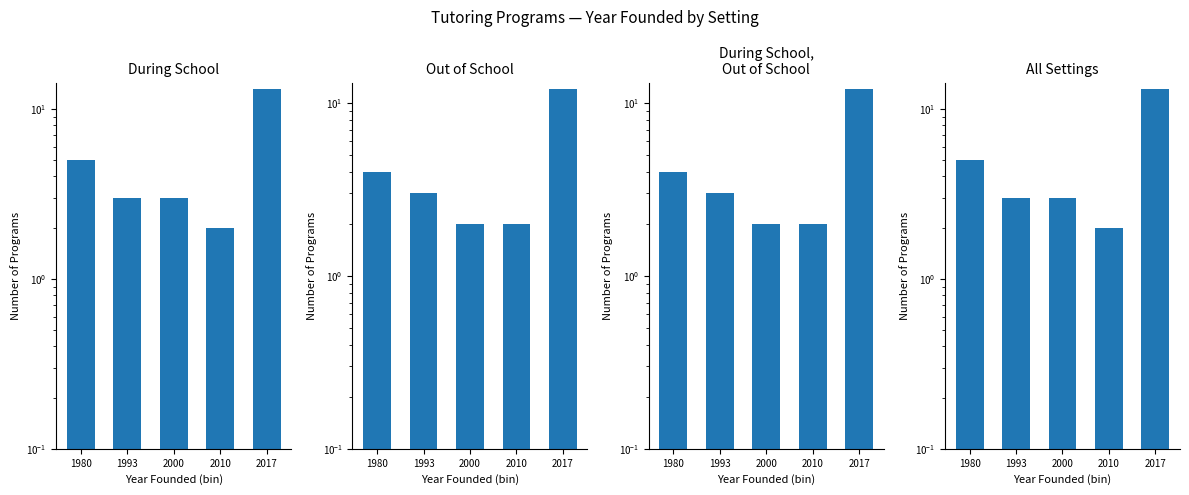

What are all the series names shown in the legend?

During School, Out of School, During School,
Out of School, All Settings